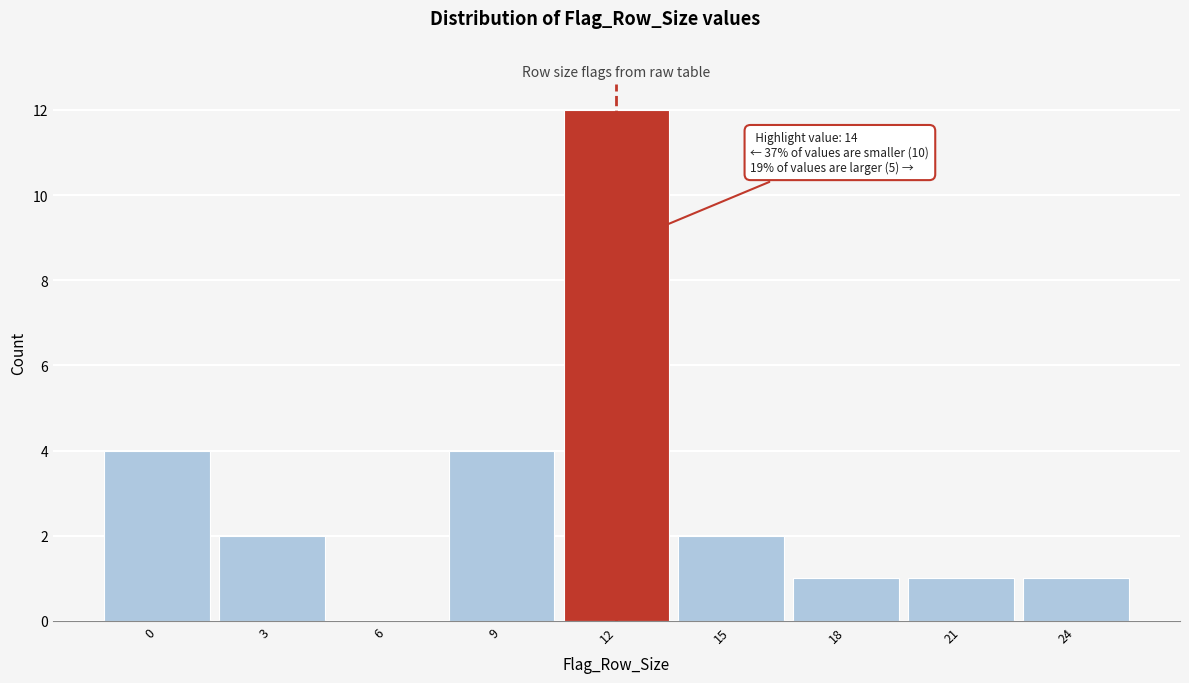

Reading left to right, extract all data points from this chart.

0=4	3=2	6=0	9=4	12=12	15=2	18=1	21=1	24=1